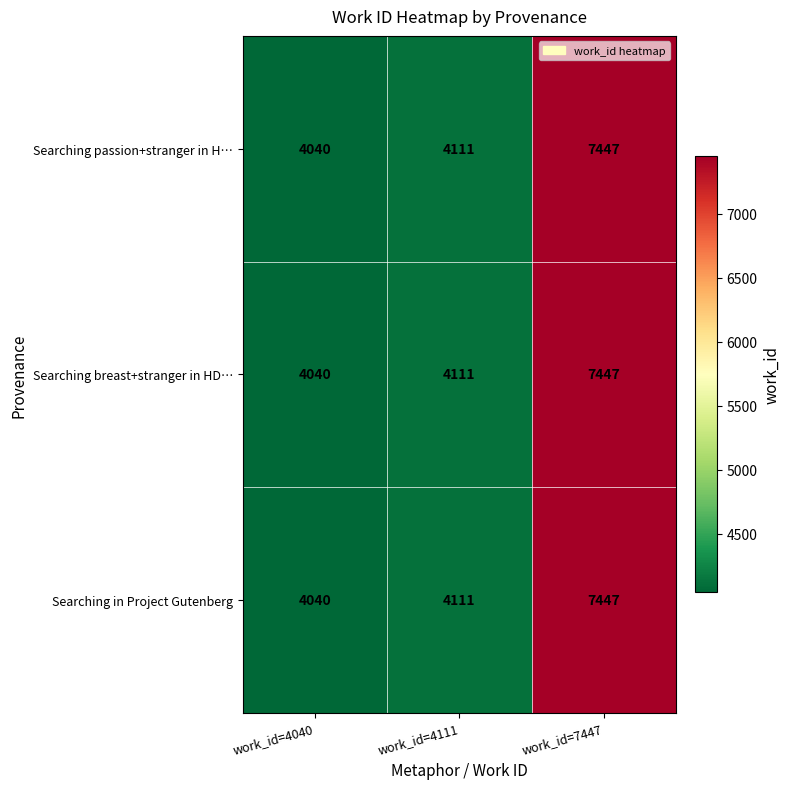

At which category is the sum across all series the highest?

work_id=7447